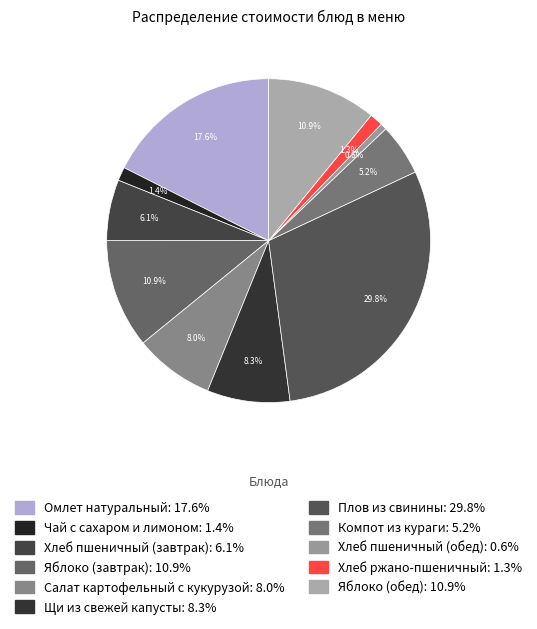

What percentage is NOT represented by Хлеб пшеничный (обед)?

99.4%